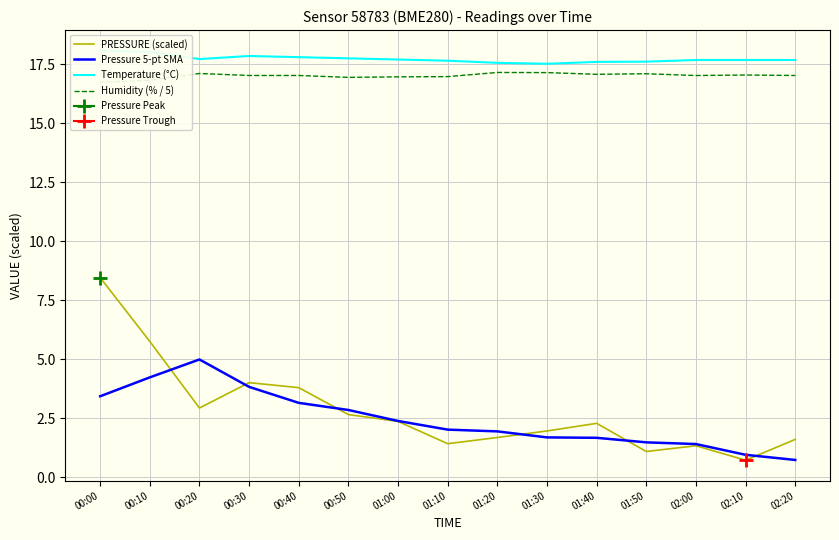

True or false: Pressure 5-pt SMA has more than 0 points higher than both neighbors.

True